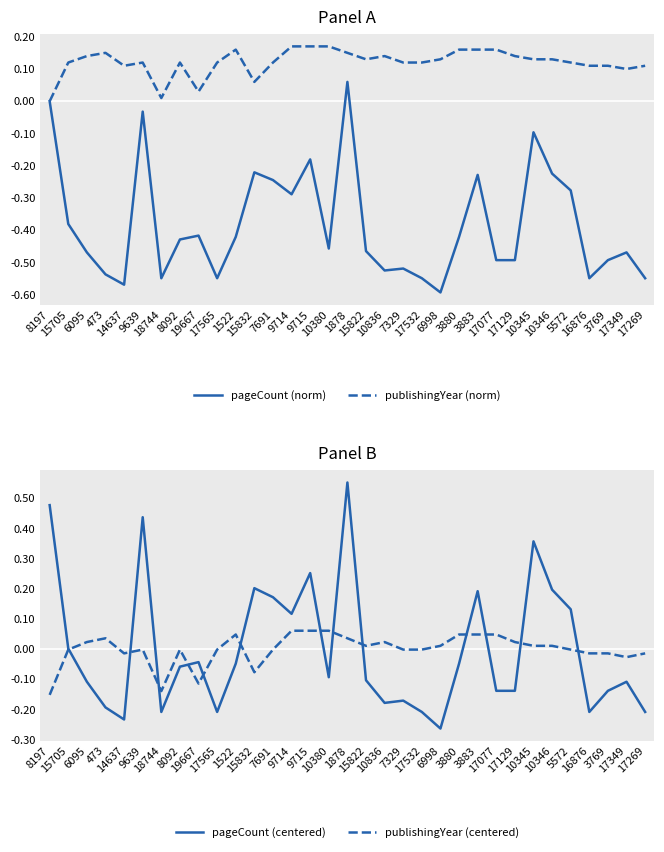

Which label corresponds to the largest value in the chart?

1878